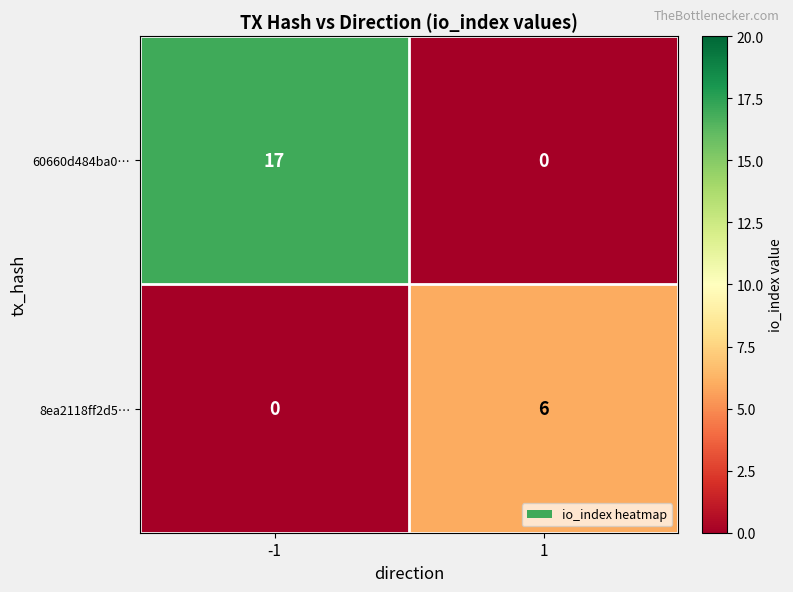

Which series has the widest spread of values?

60660d484ba0…